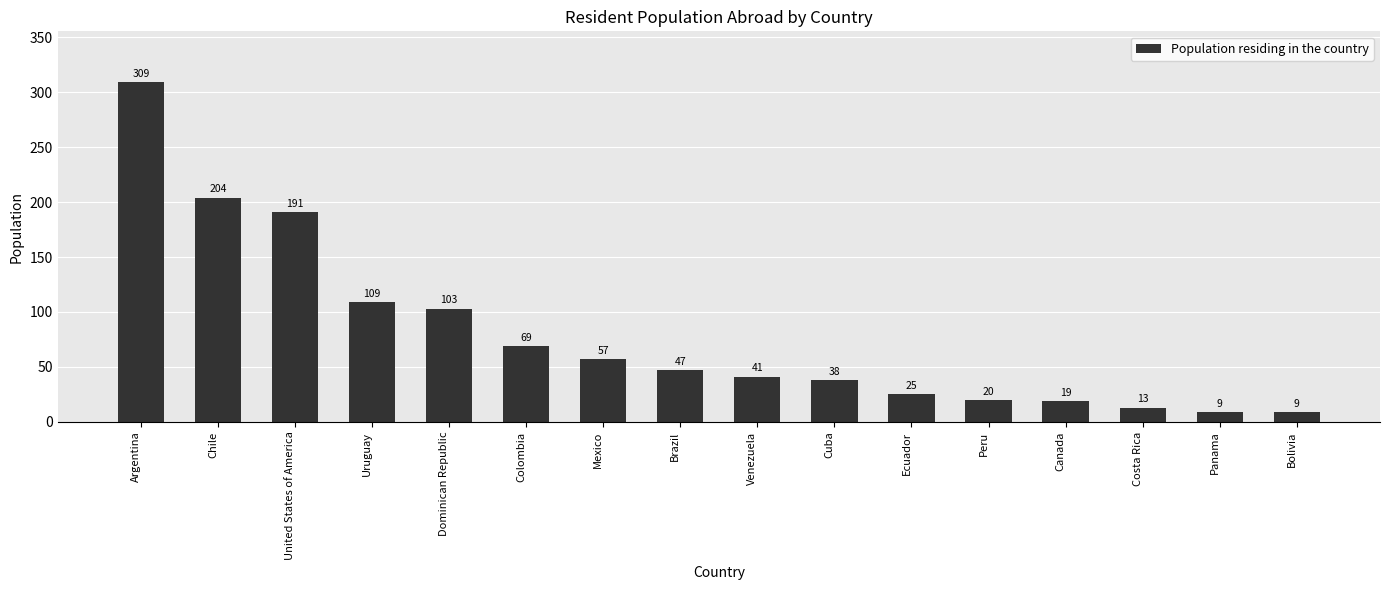

What is the difference between the second highest and minimum values?

195